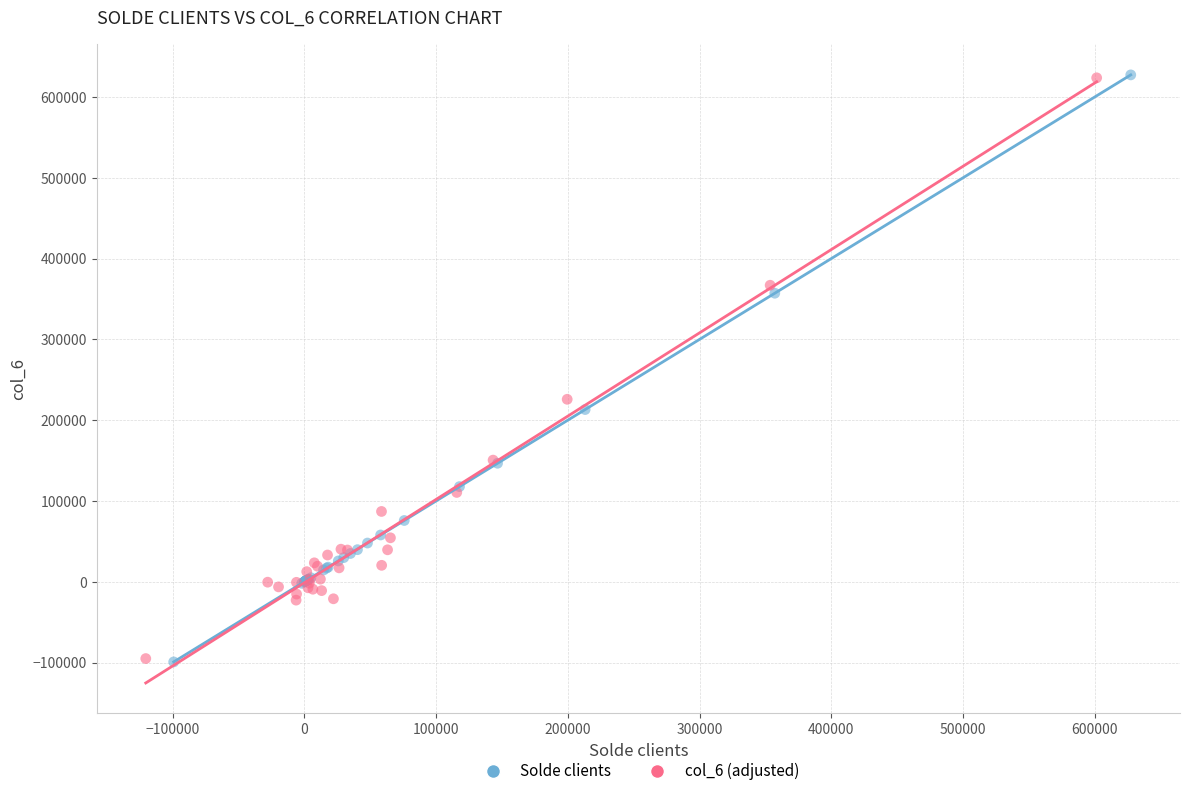

Which series has the largest Y range (max minus min)?

Solde clients